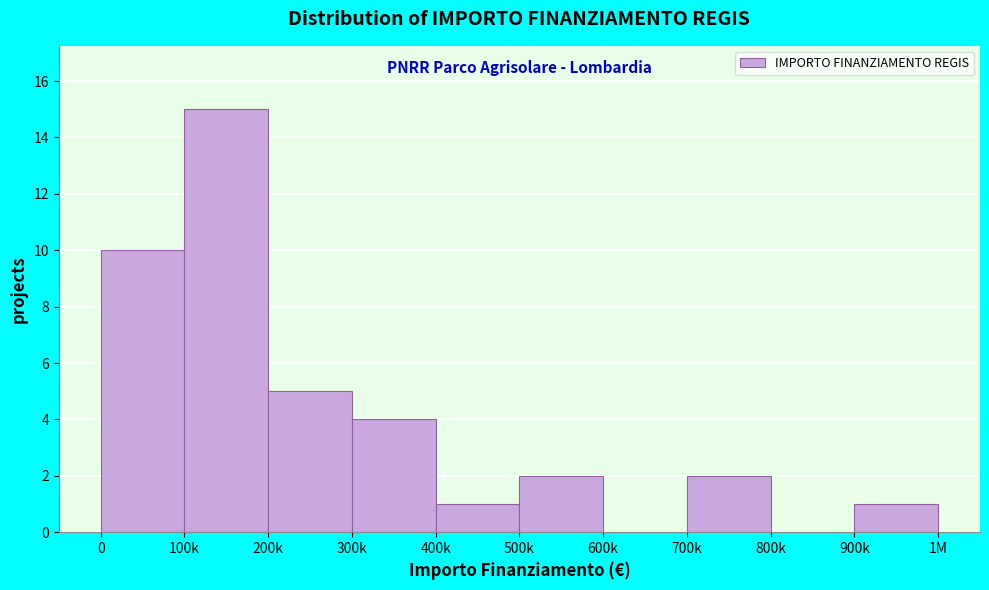

Reading left to right, extract all data points from this chart.

0=10	100k=15	200k=5	300k=4	400k=1	500k=2	600k=0	700k=2	800k=0	900k=1